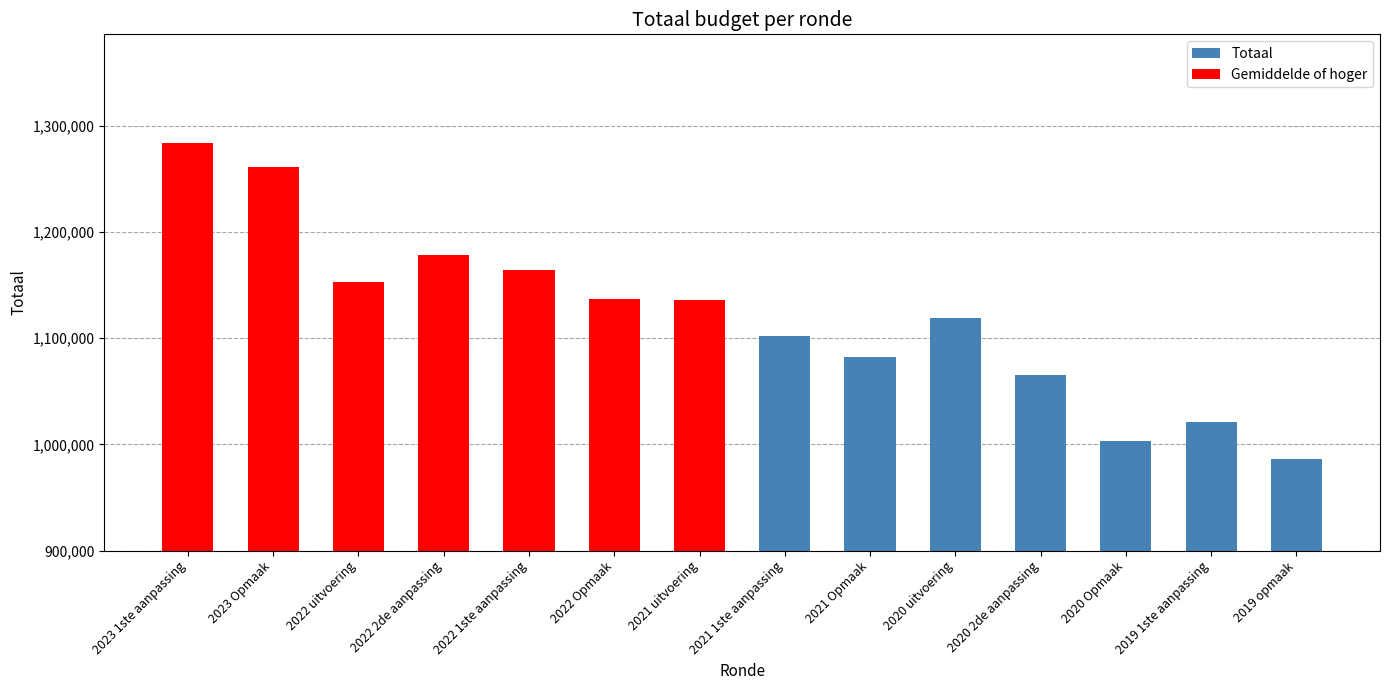

What is the ratio of the value at 2020 Opmaak to the value at 2020 2de aanpassing?

0.9